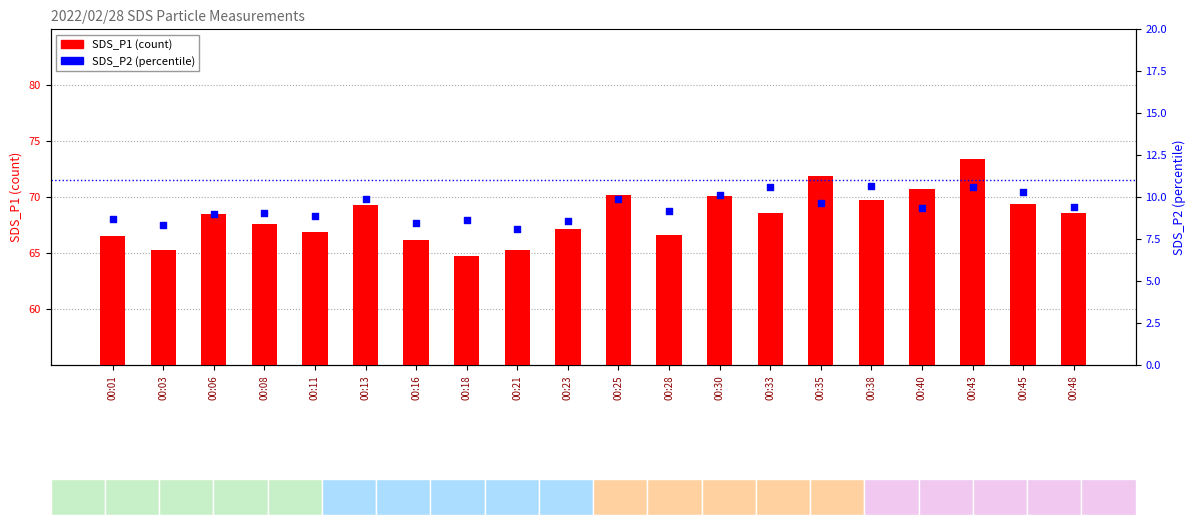

Which series has the widest spread of Y values?

SDS_P1 (count)